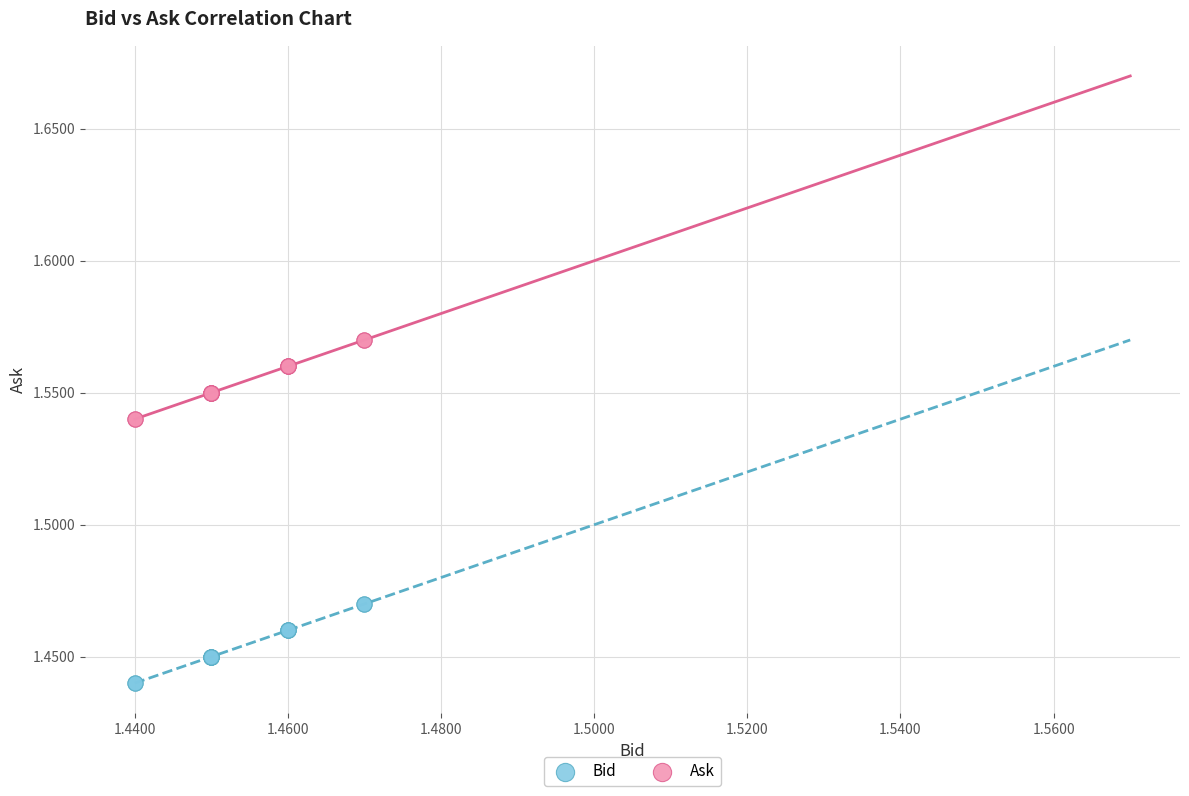

Which series contains the lowest Y value?

Bid